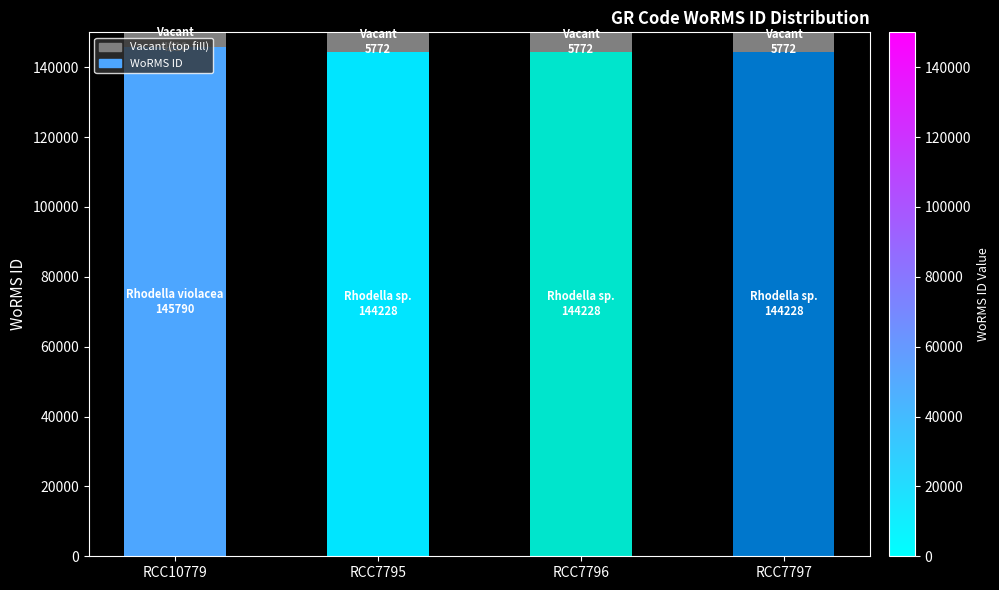

What is the total value across all series at RCC7797?

150000